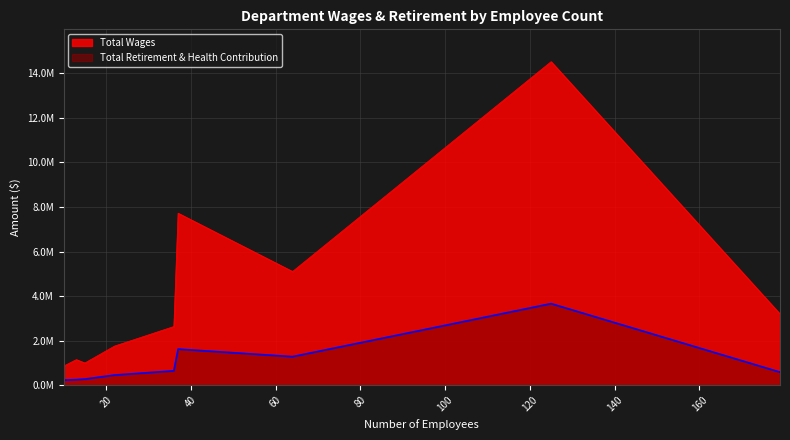

Which series has the largest total across all categories?

Total Wages